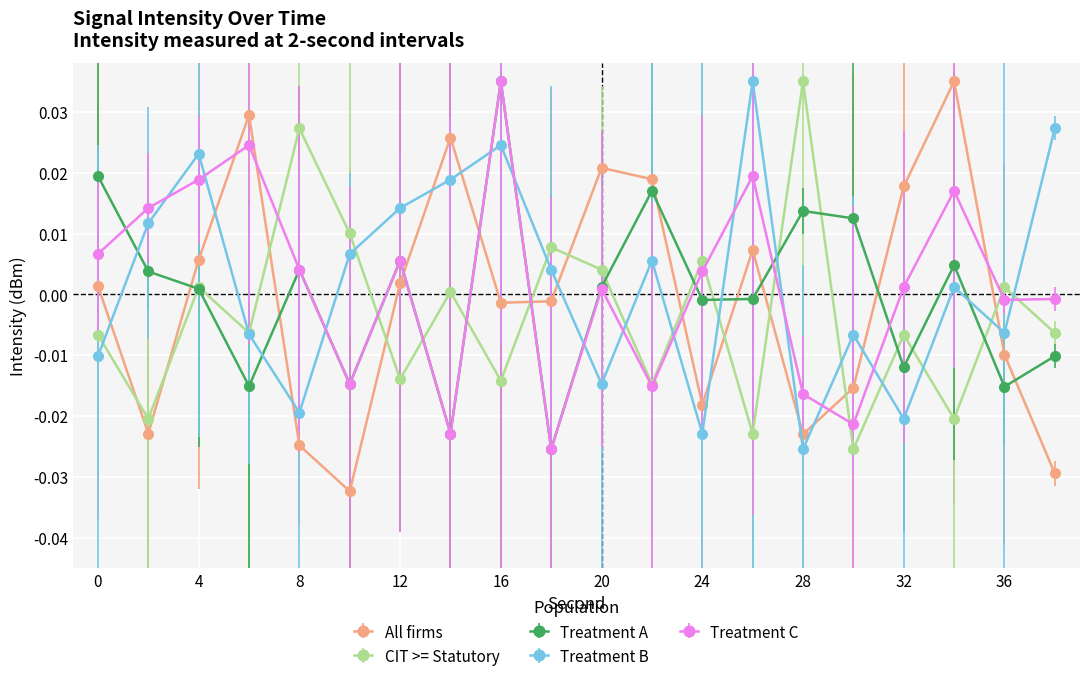

How many values in the All firms series exceed 0?

10